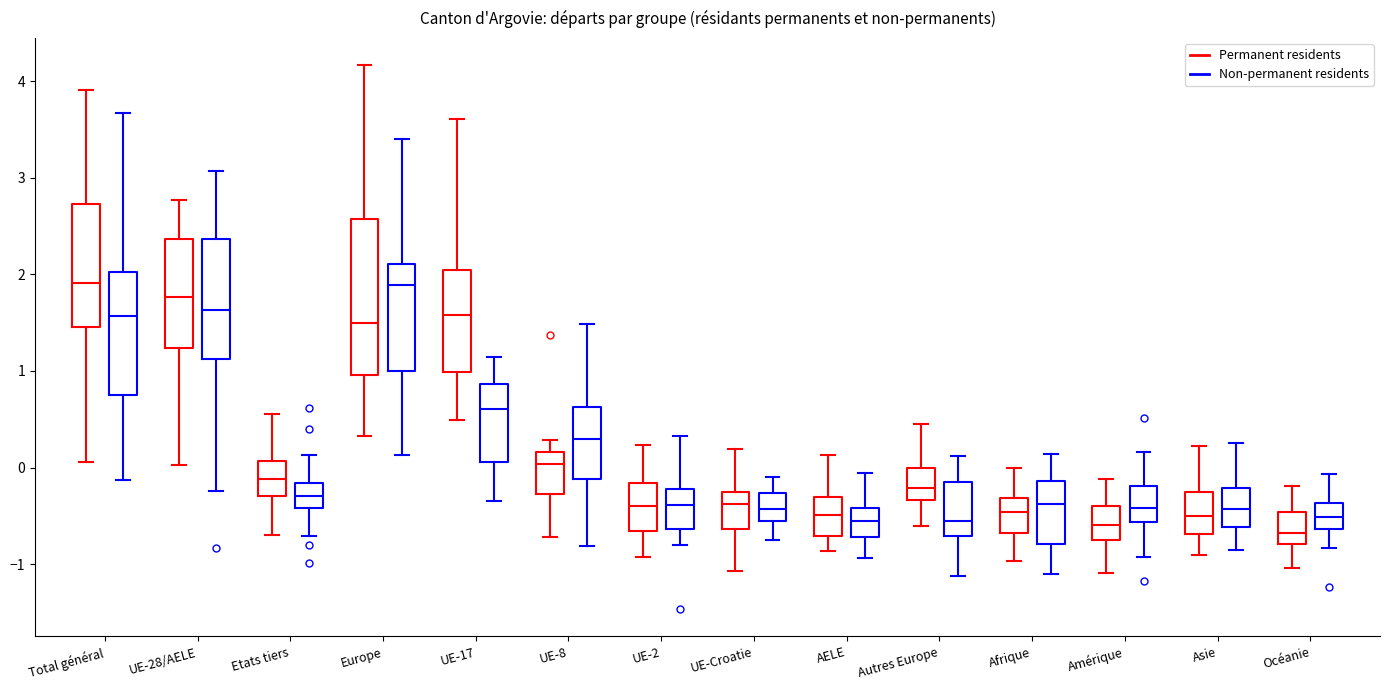

Which box is the tallest, from its lower edge to its upper edge?

Europe (Permanent residents)